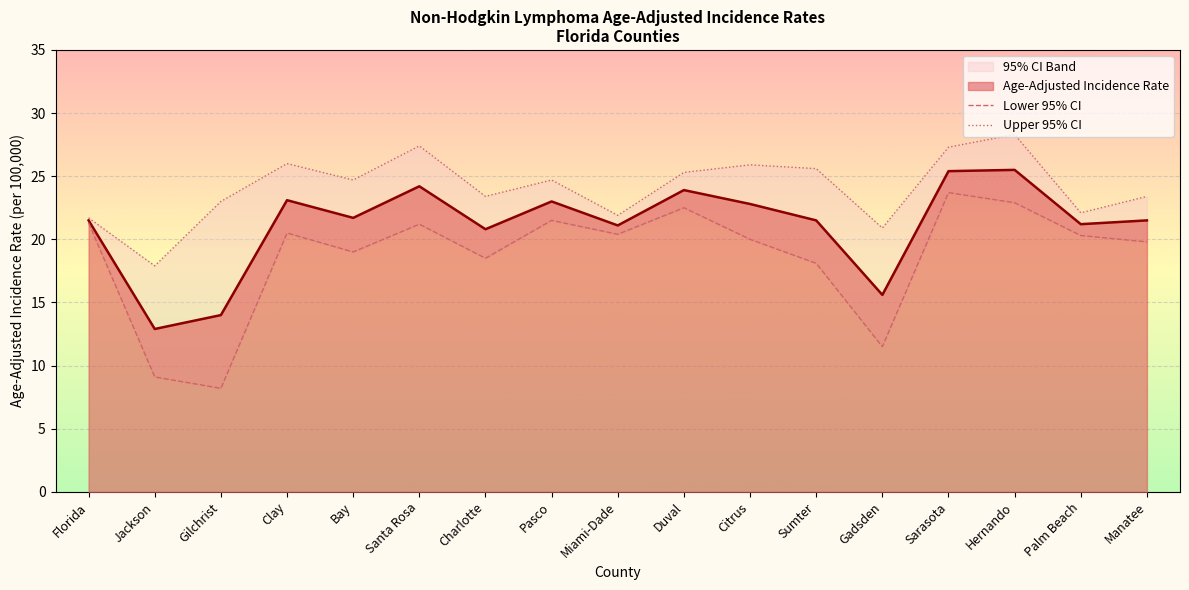

At which label does Lower 95% CI reach its peak?

Sarasota